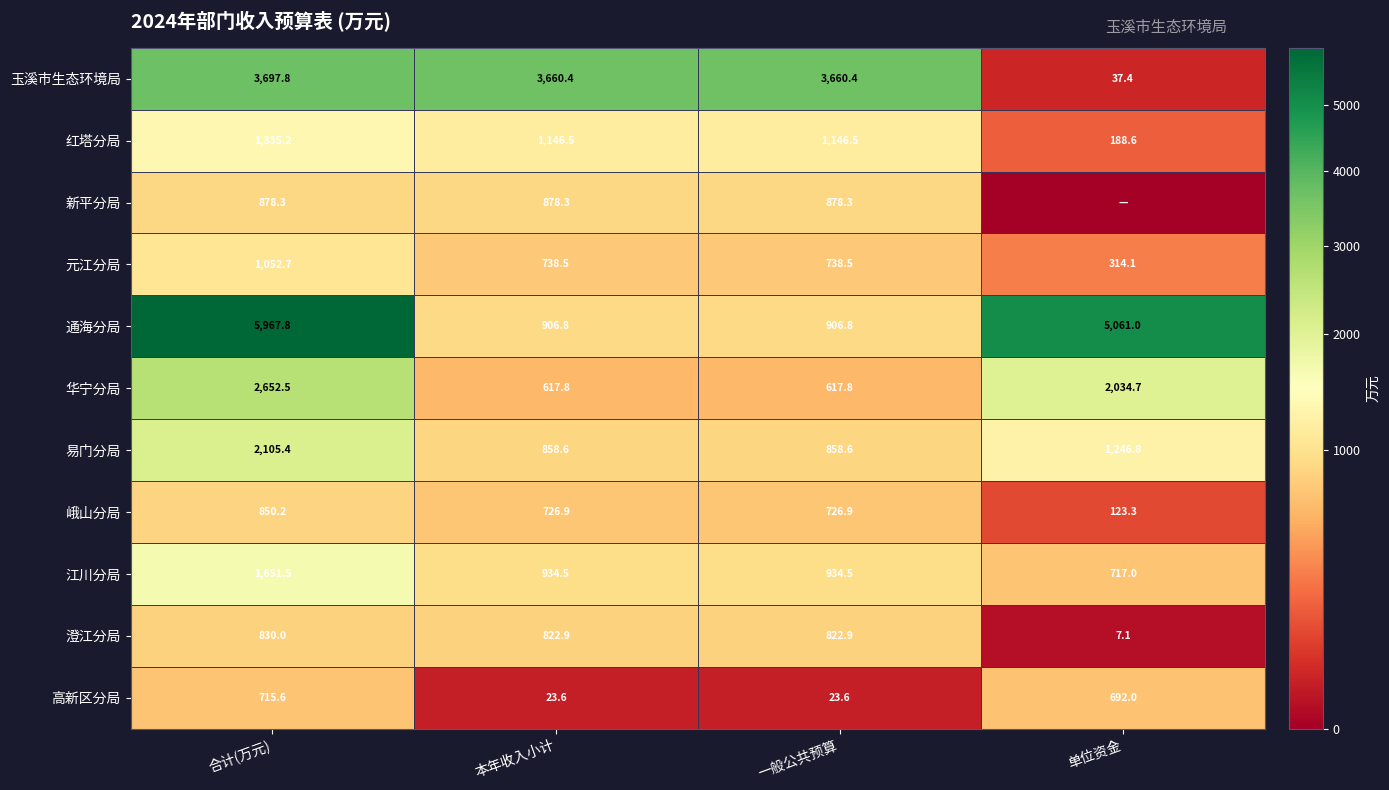

Which label corresponds to the largest value in the chart?

合计(万元)